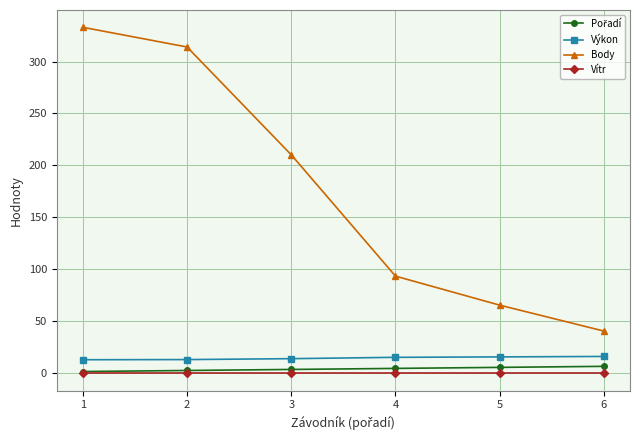

What is the maximum value for Body?

333.0